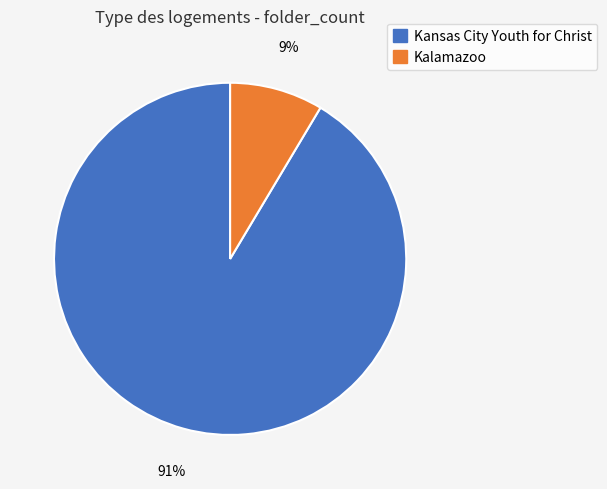

True or false: Kansas City Youth for Christ accounts for 77% of the total.

False